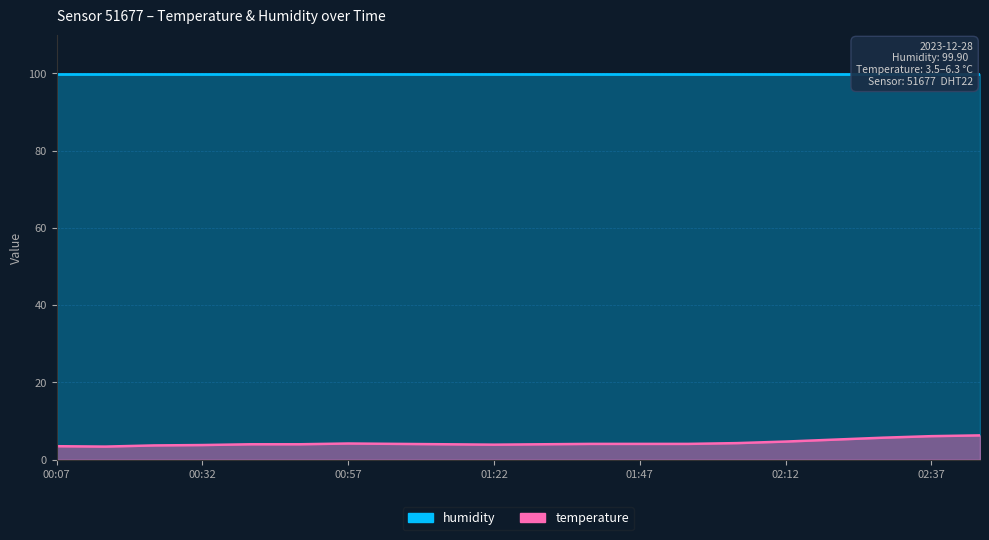

What is the label of the 15th point from the right?

00:48